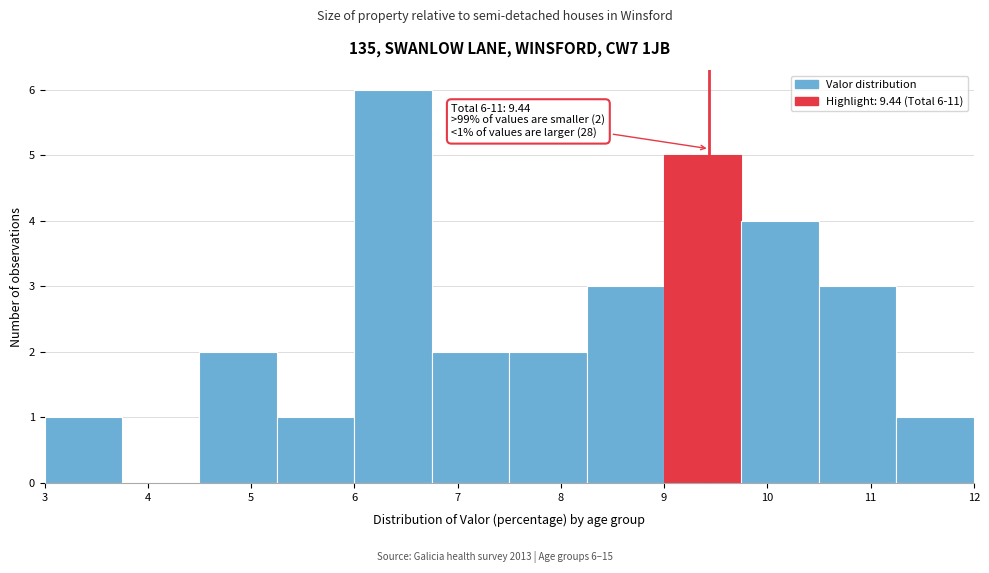

Which range on the x-axis has the tallest bar?

6.00 to 6.75